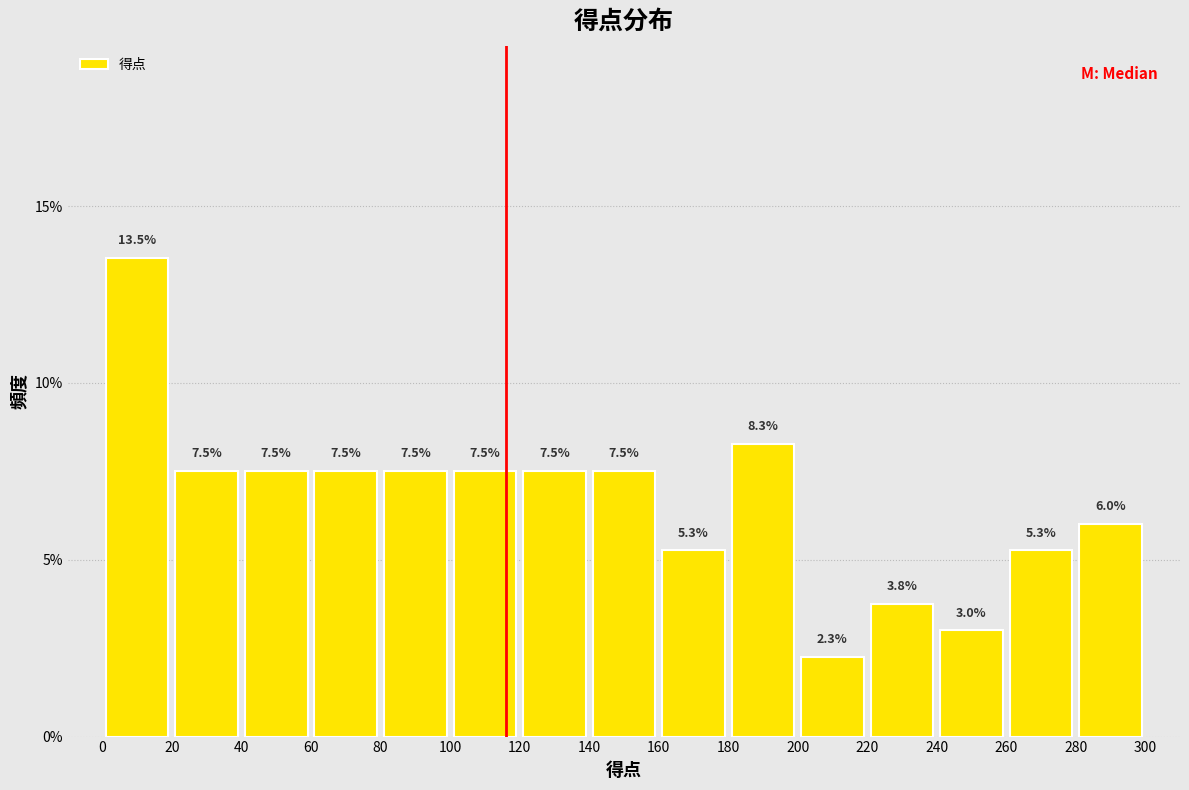

Reading left to right, transcribe this chart: for each bar, give the range it covers on the x-axis and its height.

0 to 20: 13.5
20 to 40: 7.5
40 to 60: 7.5
60 to 80: 7.5
80 to 100: 7.5
100 to 120: 7.5
120 to 140: 7.5
140 to 160: 7.5
160 to 180: 5.3
180 to 200: 8.3
200 to 220: 2.3
220 to 240: 3.8
240 to 260: 3.0
260 to 280: 5.3
280 to 300: 6.0